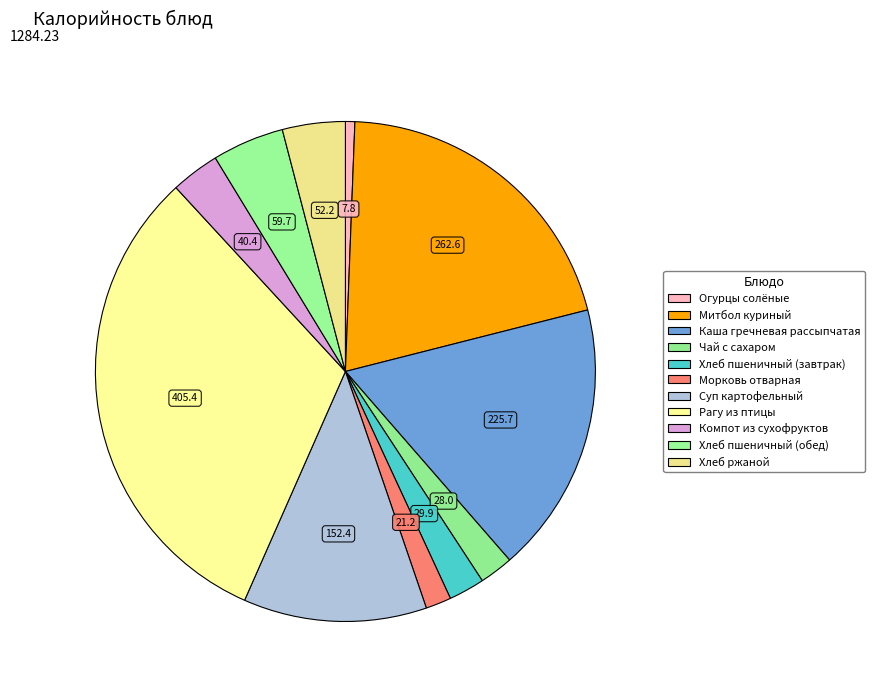

How many slices are in this pie chart?

11